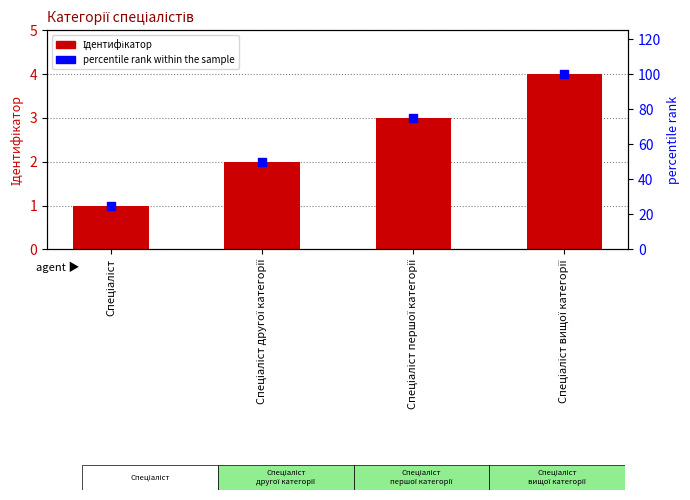

What are all the series names shown in the legend?

Ідентифікатор, percentile rank within the sample